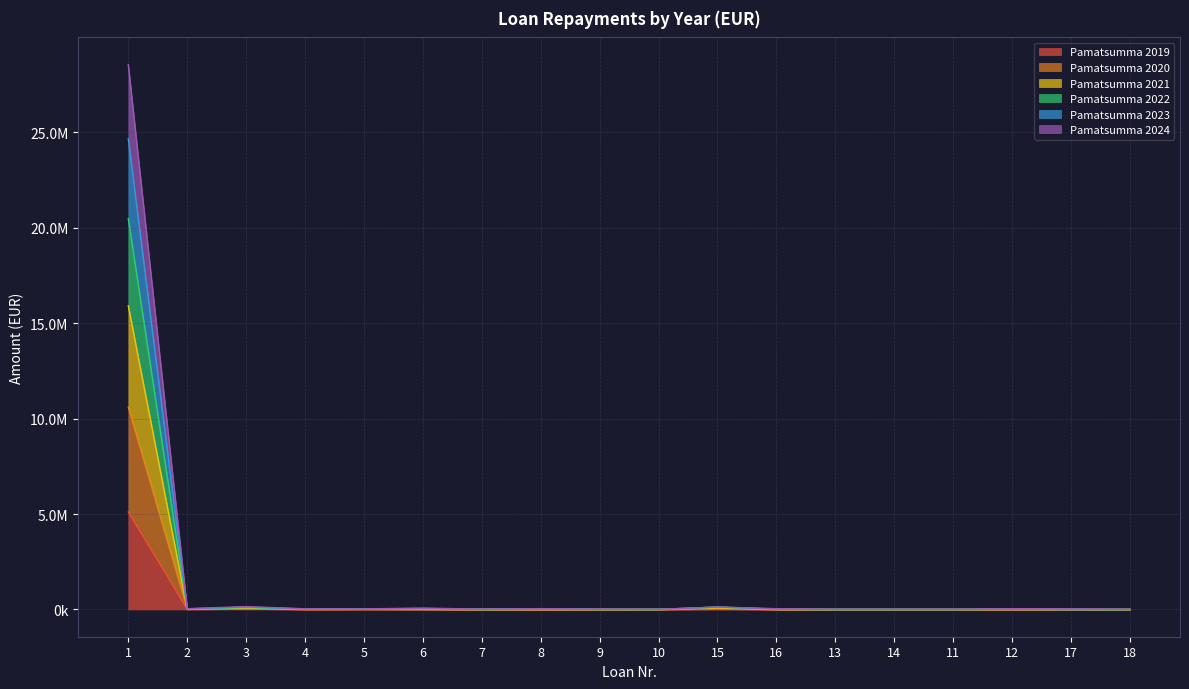

The value of Pamatsumma 2021 at 17 is 355.0. True or false?

False